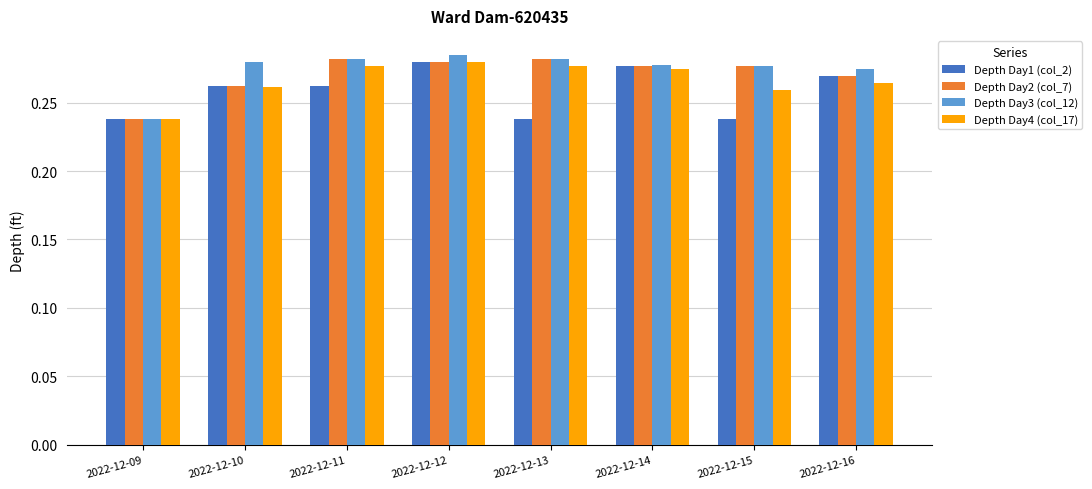

At which label is Depth Day3 (col_12) closest to 0?

2022-12-09